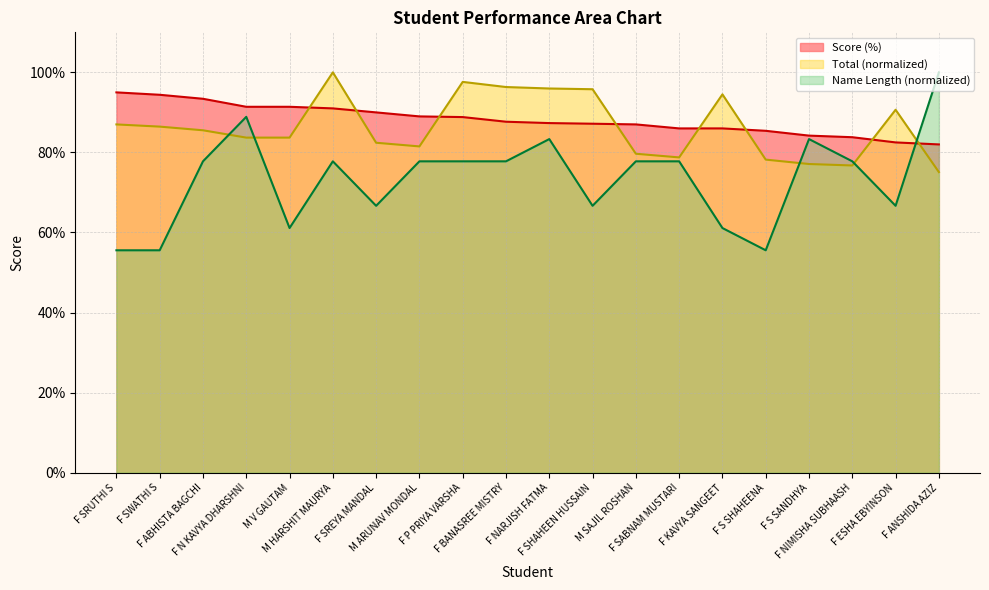

What is the difference between the maximum and minimum values in the Total series?

24.9